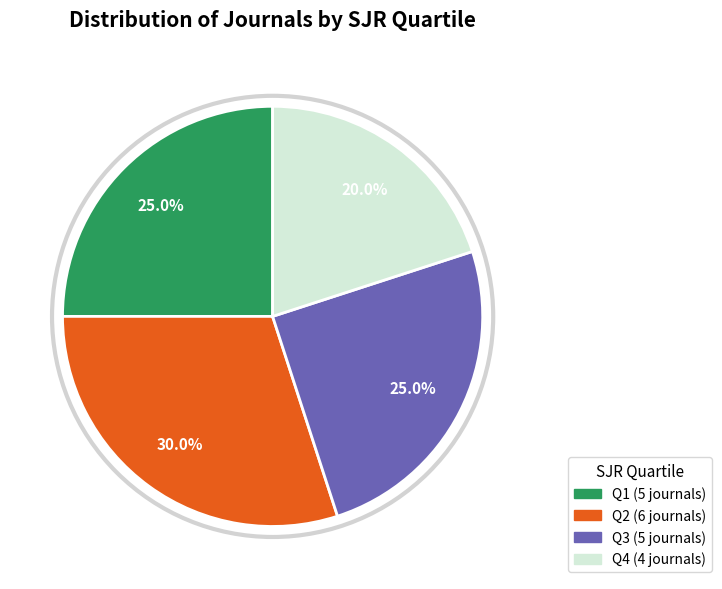

Which slice is the smallest?

Q4